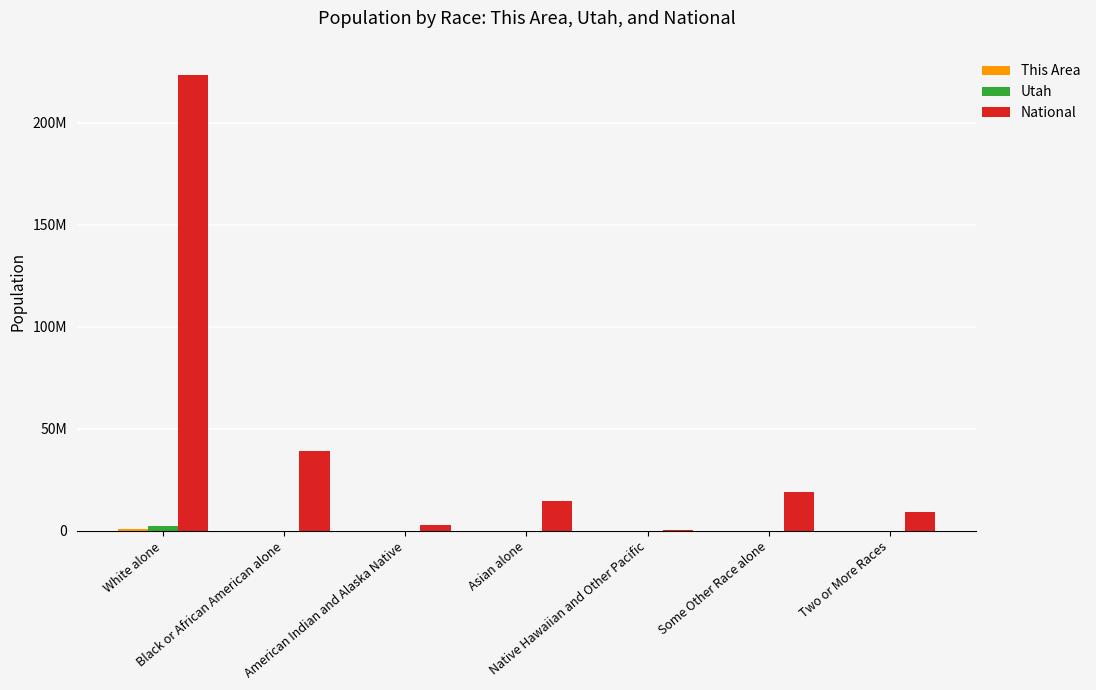

Is it true that This Area equals 7435 at American Indian and Alaska Native?

True